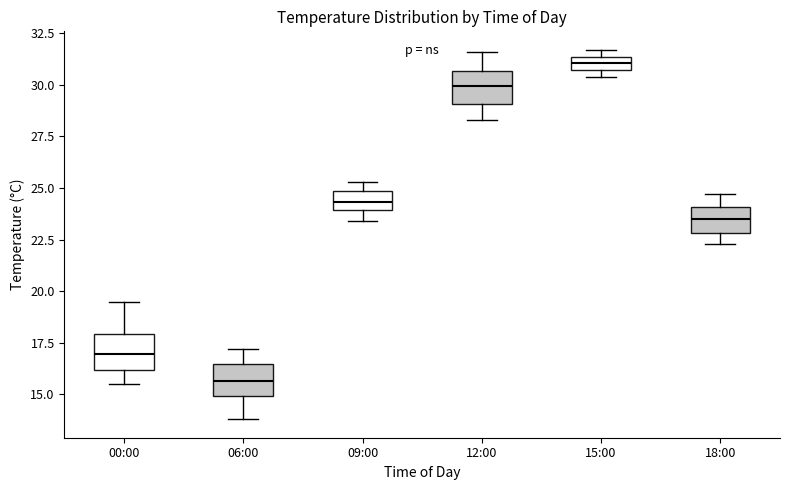

Which box's median line is the lowest?

06:00